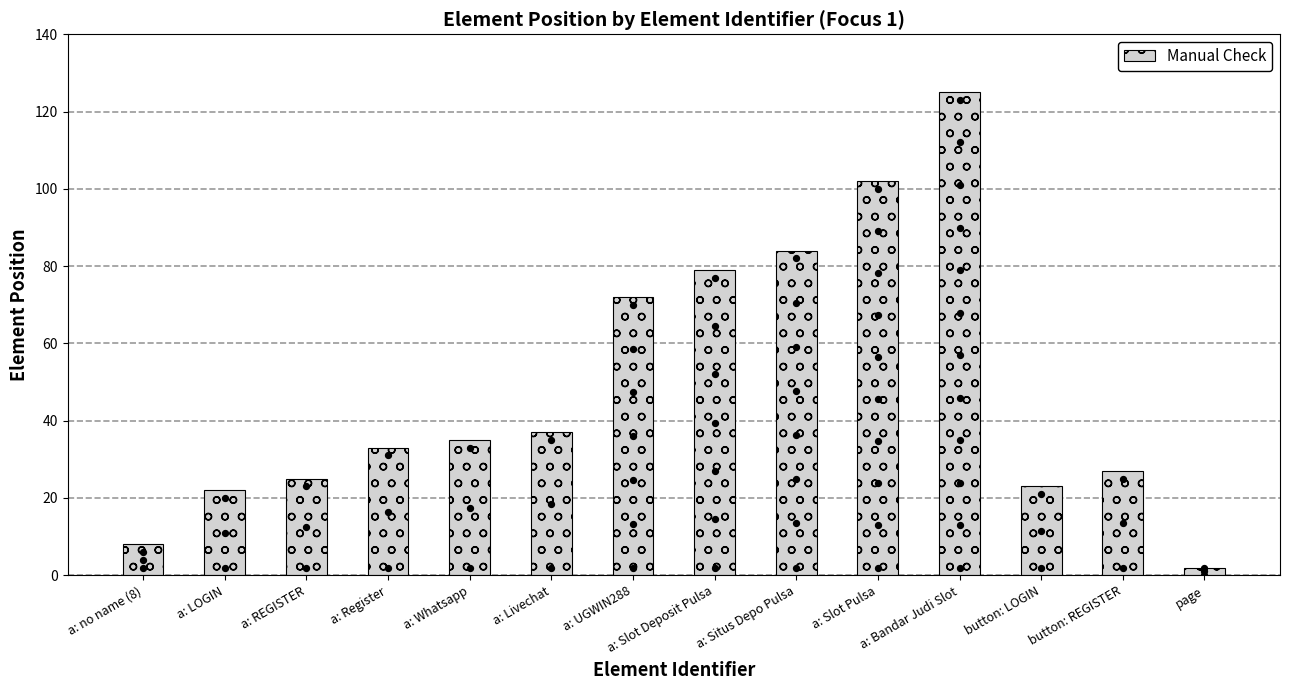

What is the change in value from a: Whatsapp to a: Bandar Judi Slot?

+90